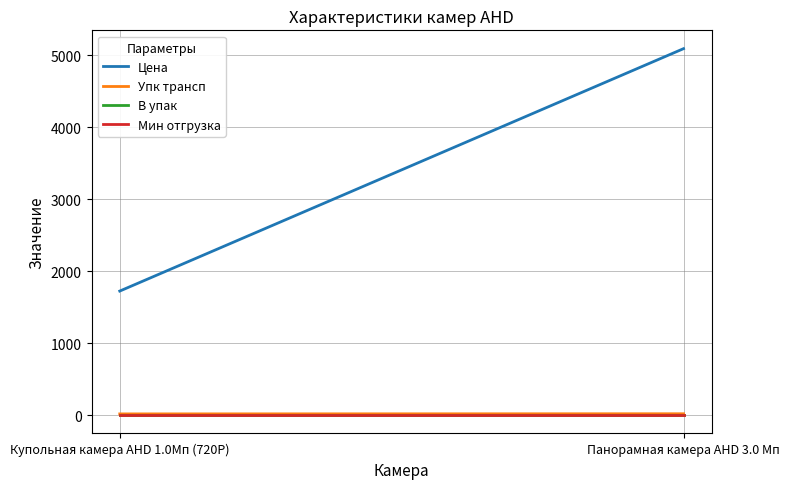

At which category is the sum across all series the highest?

Панорамная камера AHD 3.0 Мп